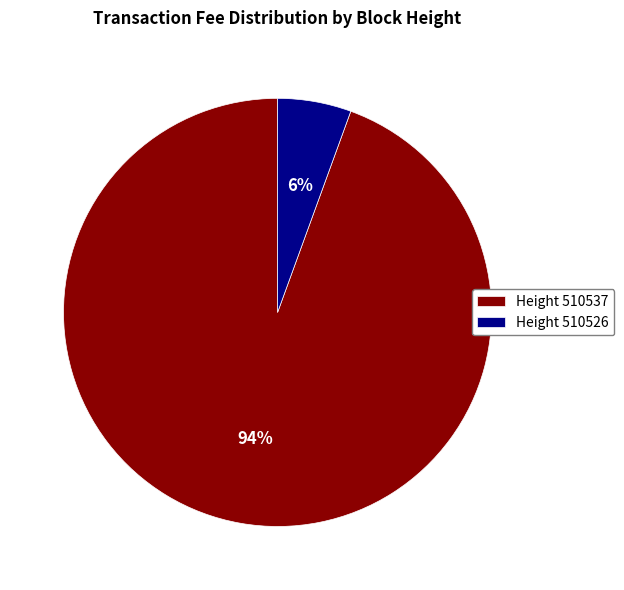

What percentage is the Height 510526 slice, to the nearest percent?

6%